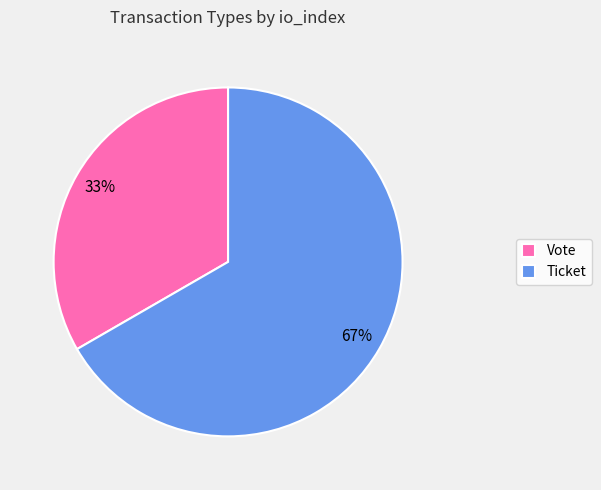

To the nearest percent, what is the combined percentage of Ticket and Vote?

100%